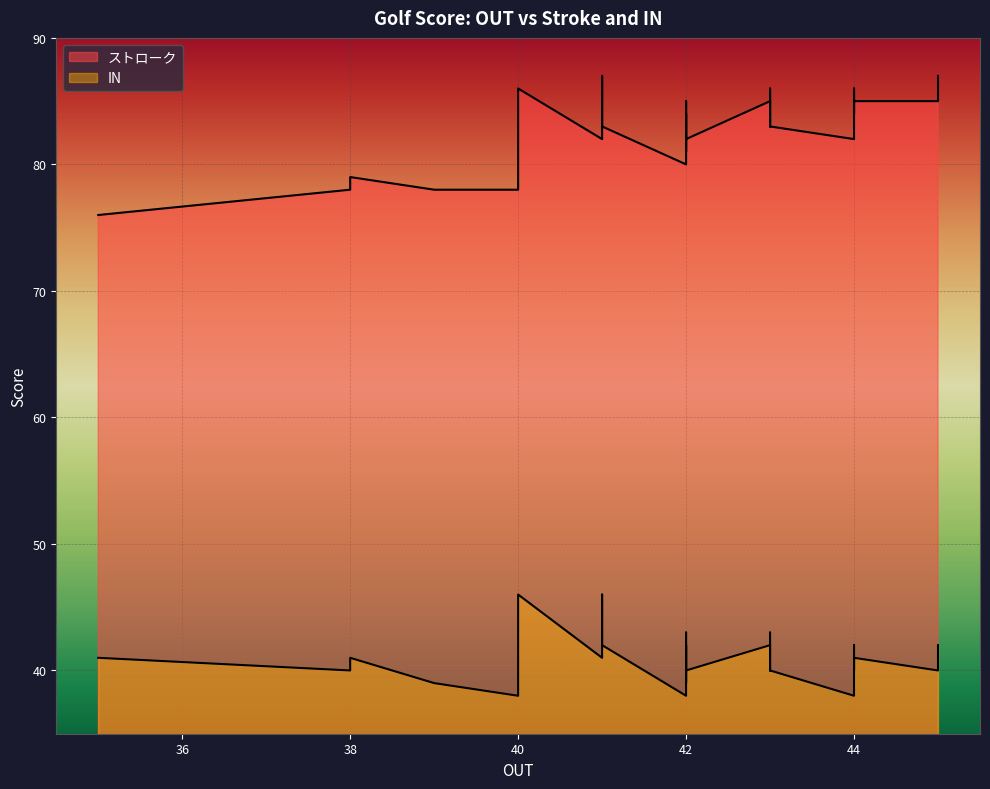

True or false: IN and ストローク cross at least once.

False